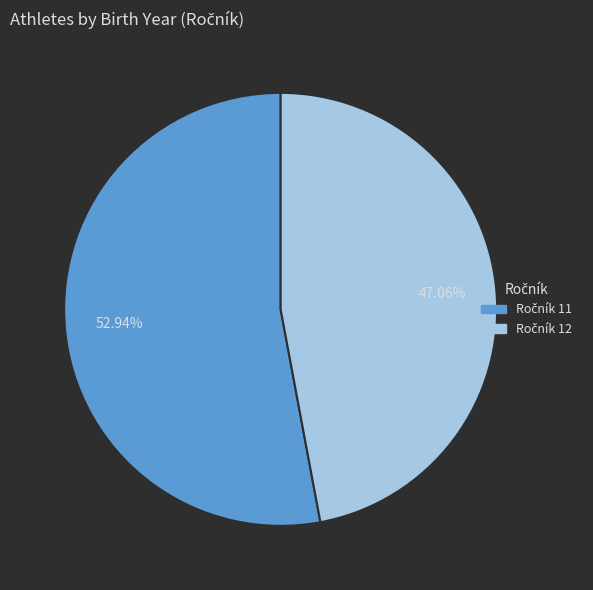

Is there a majority slice in this chart?

Yes